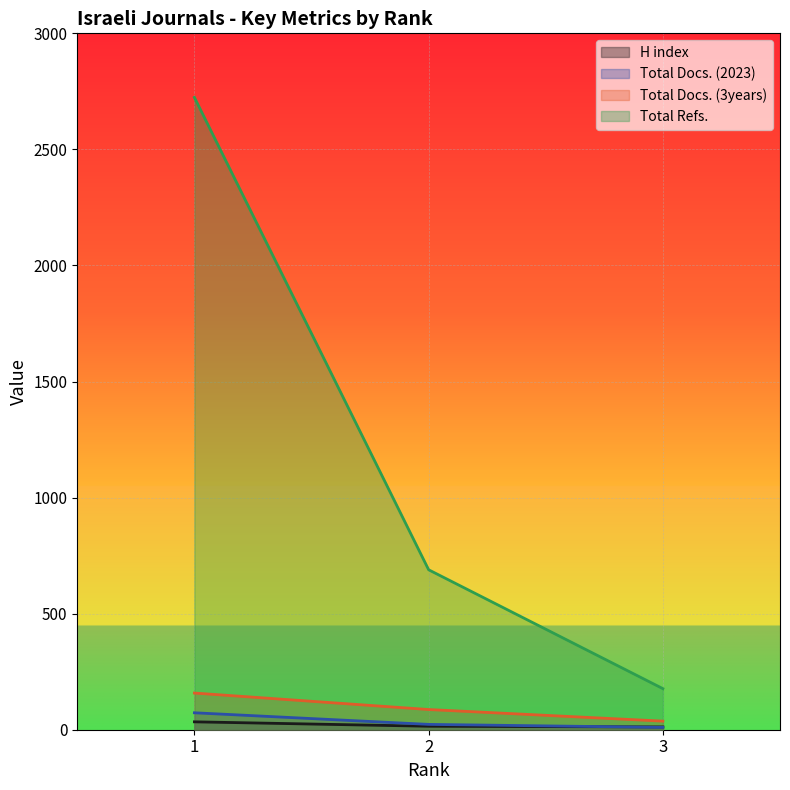

At 1, list the series in order from smallest to largest.

H index, Total Docs. (2023), Total Docs. (3years), Total Refs.